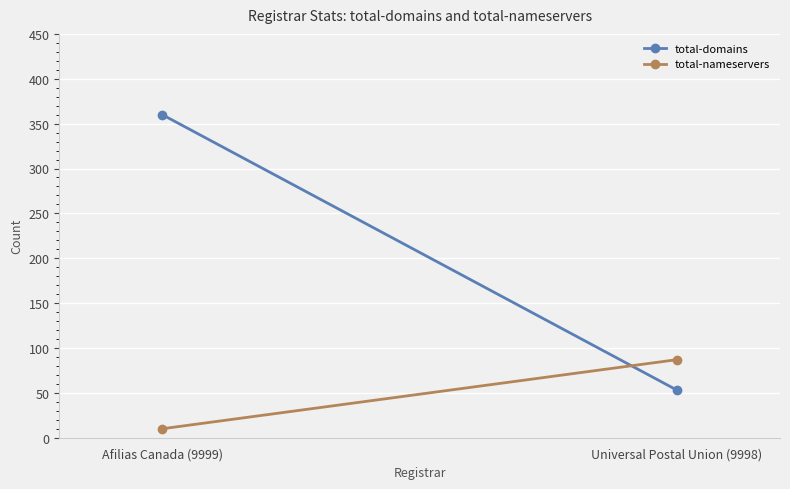

What is the sum of all total-domains values?

413